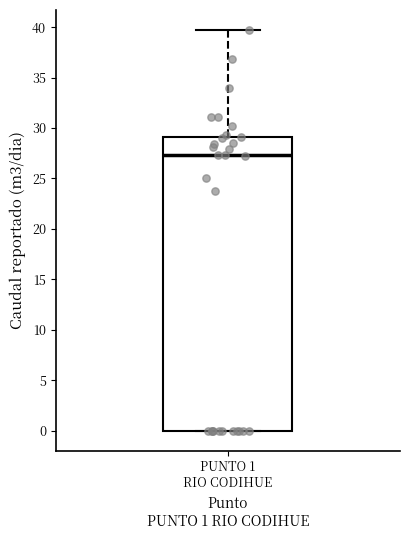

Read this box plot against the y-axis: the position of the median line, the range covered by the box, and the ends of both whiskers. The values are not printed on the chart, so give them approximately, as read against the axis.

median 27.5, box 0.0 to 29.0, whiskers 0.0 to 39.5